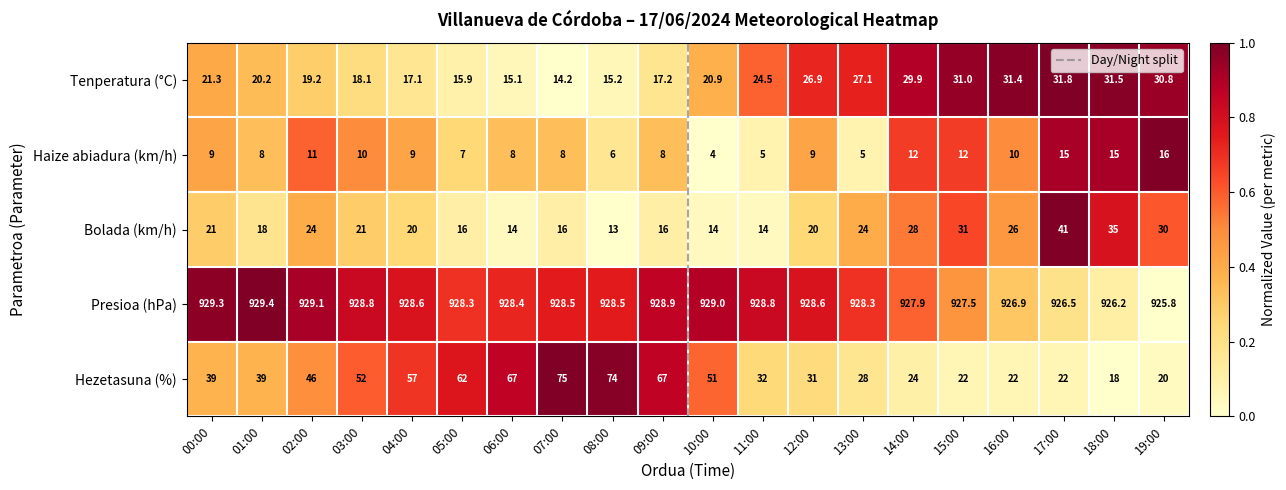

What is the maximum value for Hezetasuna (%)?

75.0